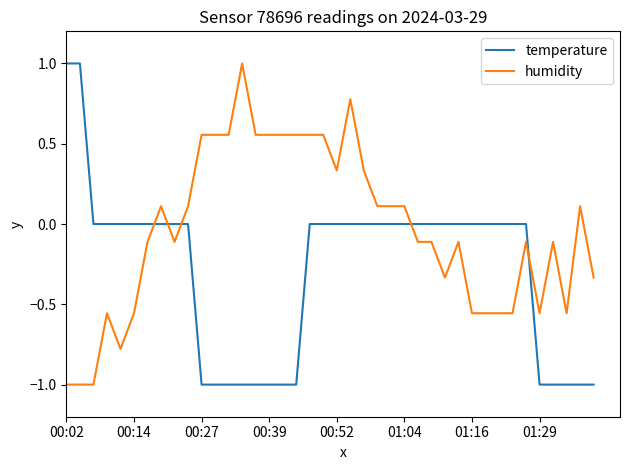

Which series has the largest total across all categories?

humidity